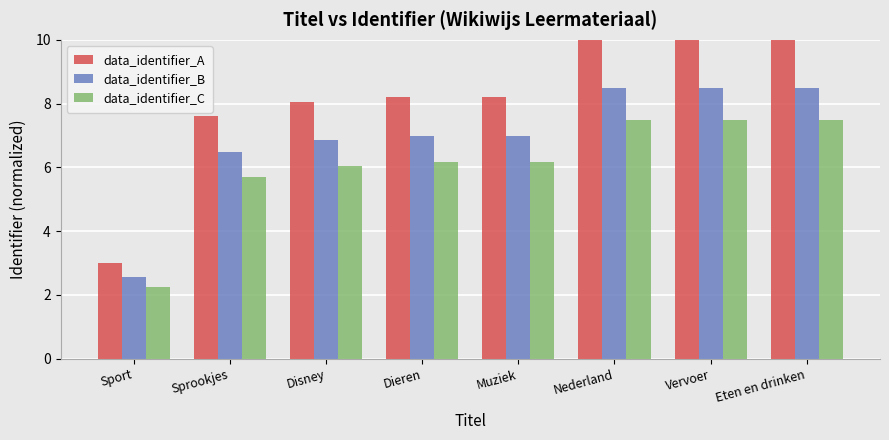

What is the label of the 1st bar from the left?

Sport